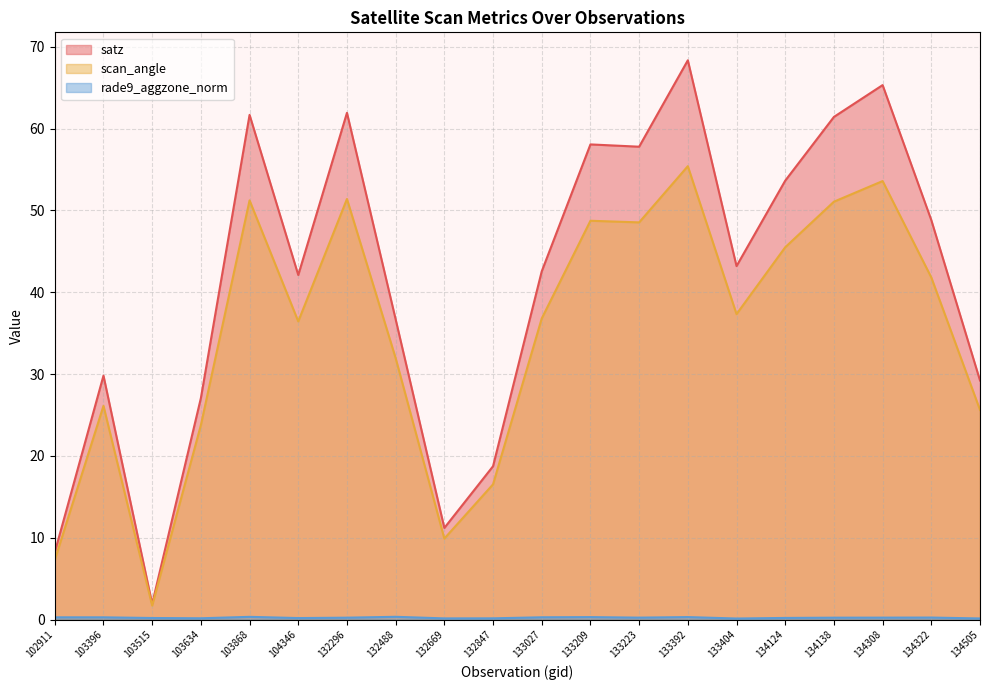

What is the lowest value of the rade9_aggzone_norm series?

0.1